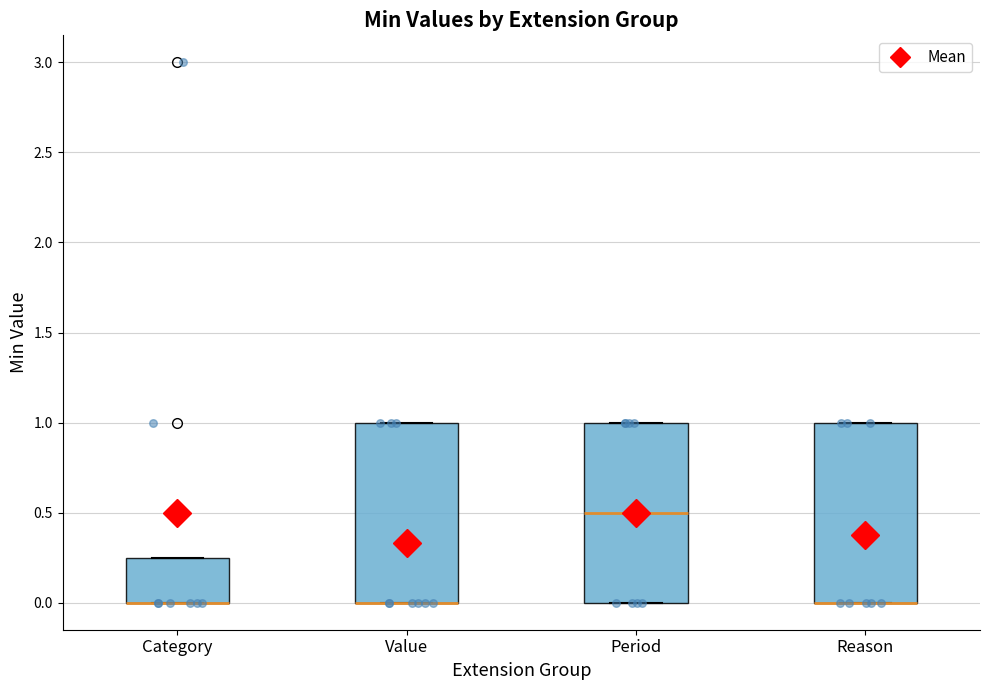

Reading left to right, transcribe this box plot: for each box, give where its median line is, the range the box spans, and where its two whiskers end, as read against the y-axis. The values are not printed on the chart, so give them approximately, as read against the axis.

Category: median 0.00 (drawn on the box's lower edge), box 0.00 to 0.25, whiskers 0.00 to 0.25
Value: median 0.00 (drawn on the box's lower edge), box 0.00 to 1.00, whiskers 0.00 to 1.00
Period: median 0.50, box 0.00 to 1.00, whiskers 0.00 to 1.00
Reason: median 0.00 (drawn on the box's lower edge), box 0.00 to 1.00, whiskers 0.00 to 1.00